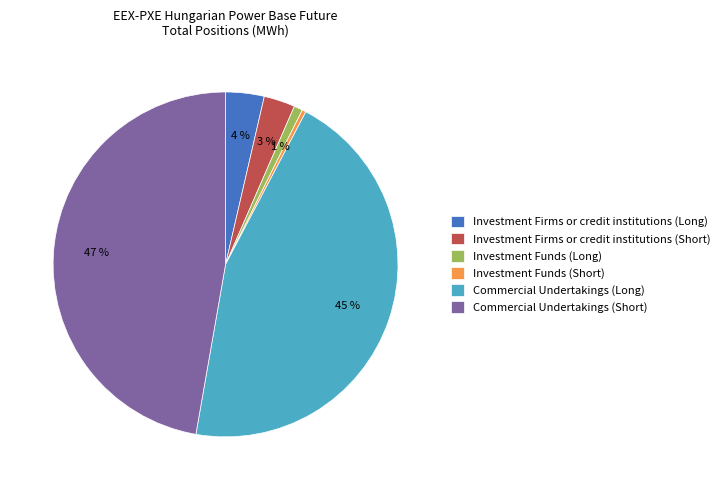

How many segments does this pie chart have?

6